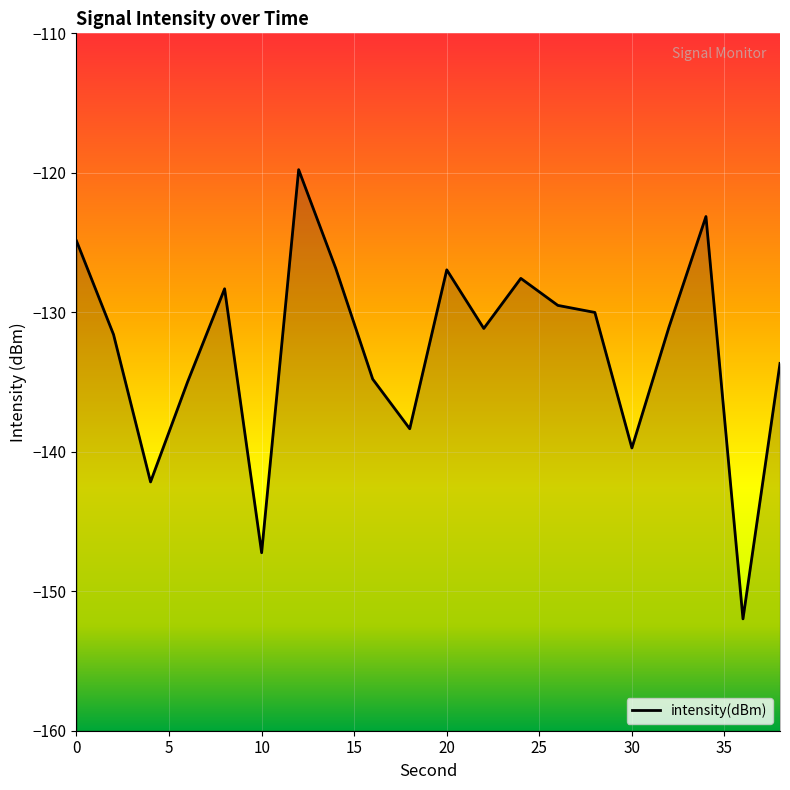

What is the sum of all values?

-2653.7